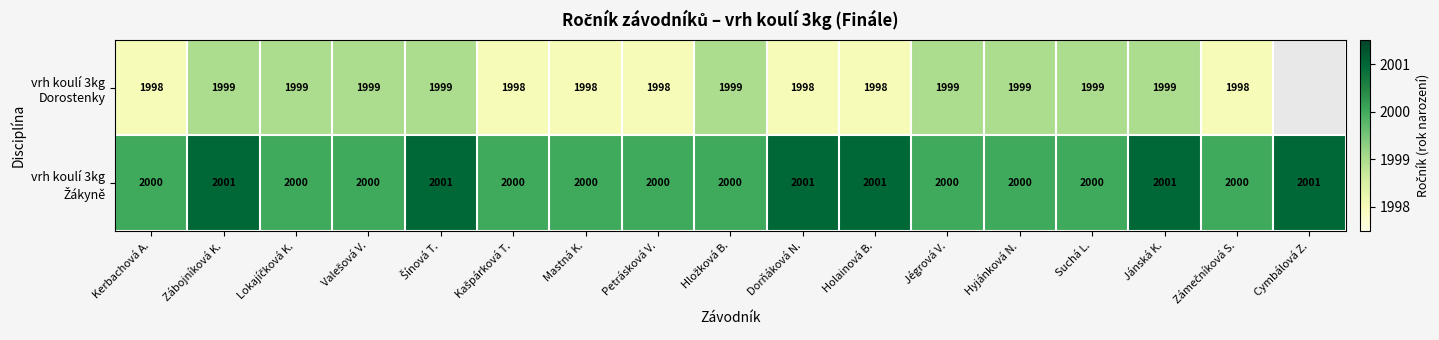

What is the total value across all series at Jánská K.?

4000